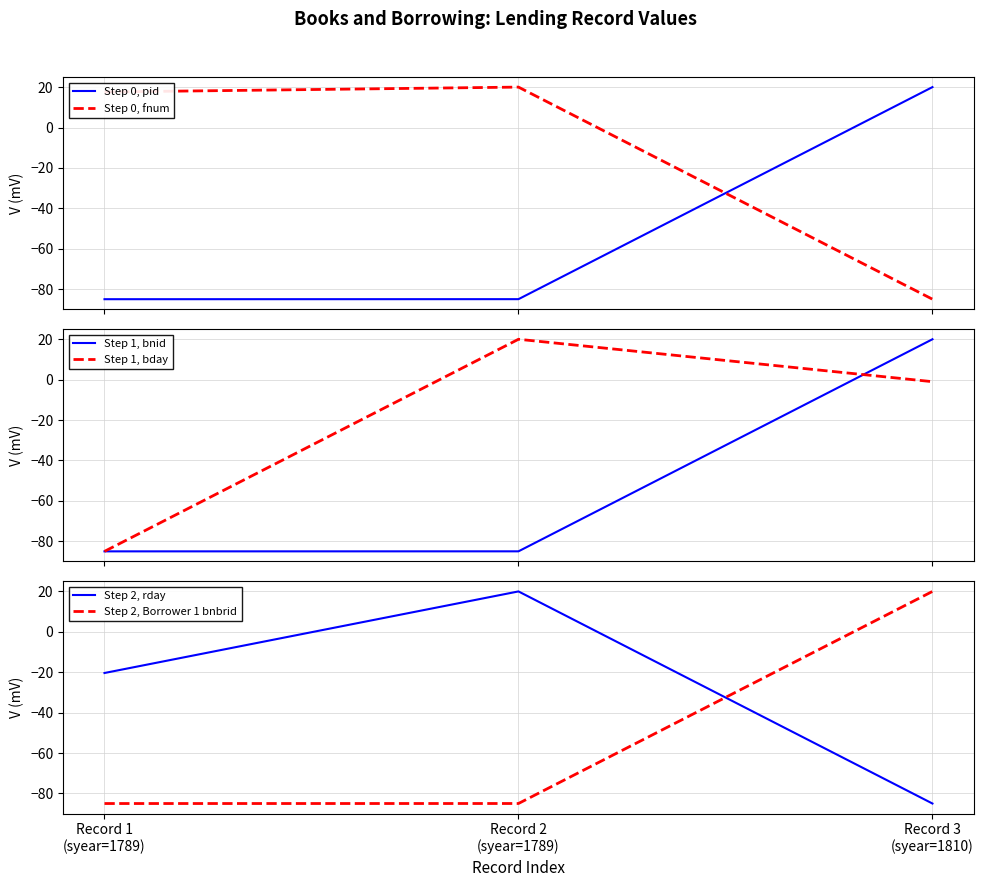

What is the difference between the highest and lowest values at Record 3
(syear=1810)?

105.0